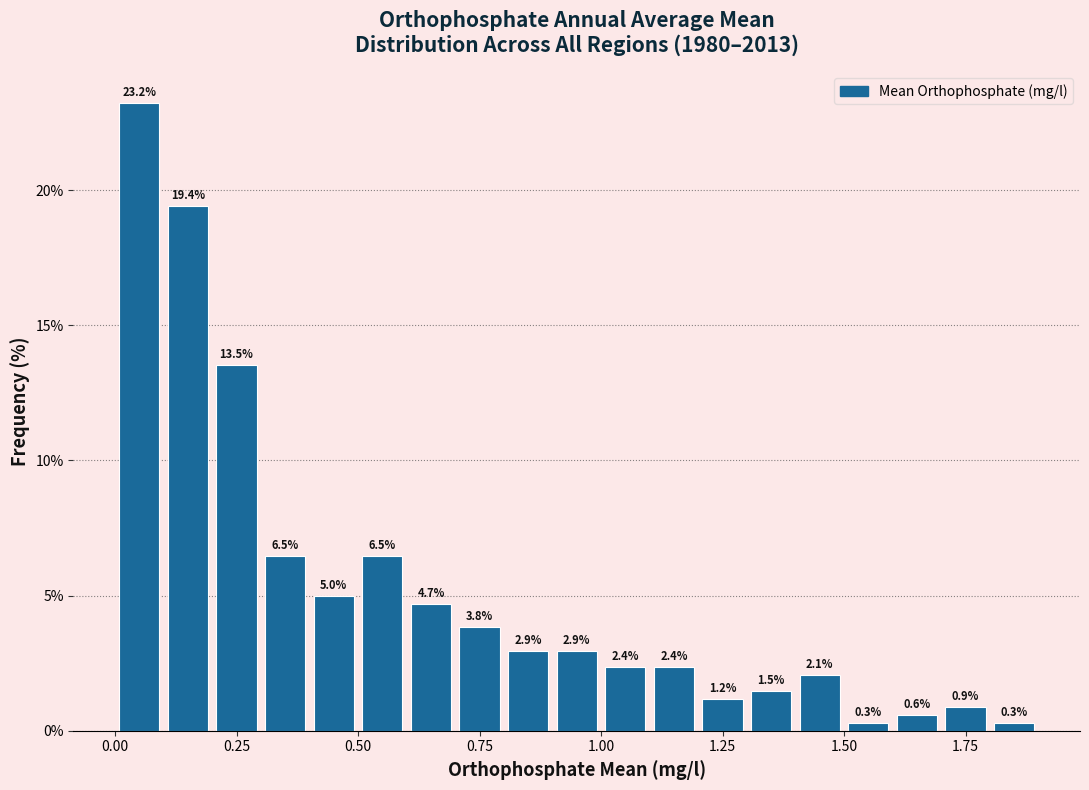

Read against the x-axis, roughly where is the centre of the tallest bar?

0.05